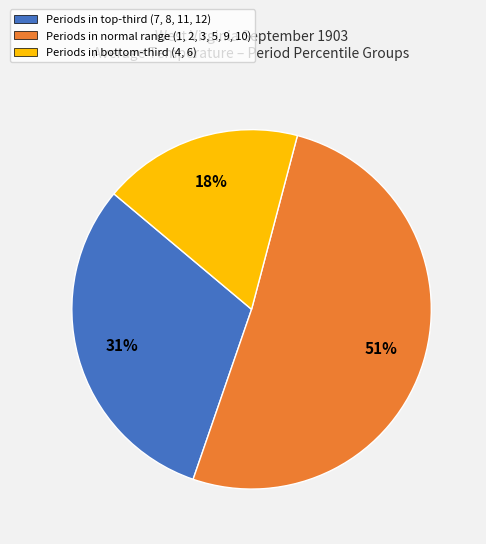

Is there any slice that represents more than half of the pie?

Yes